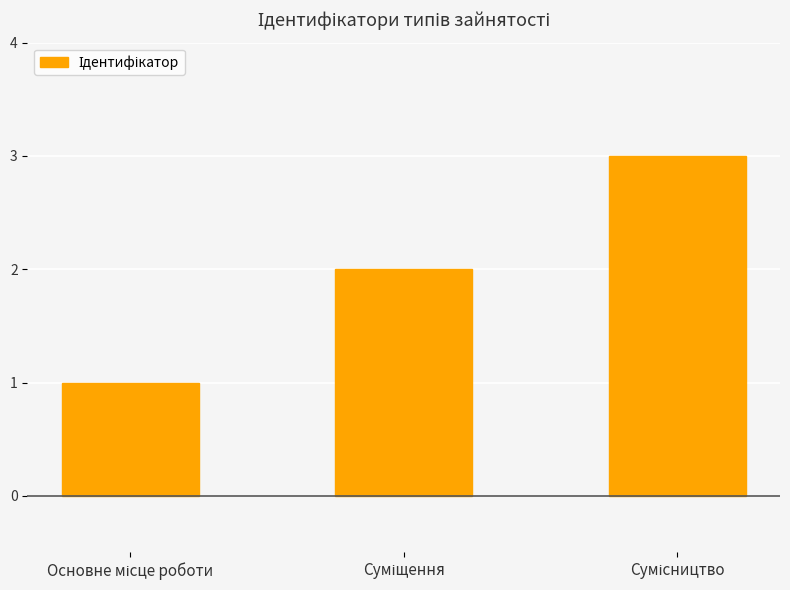

What is the difference between the maximum and minimum values?

2